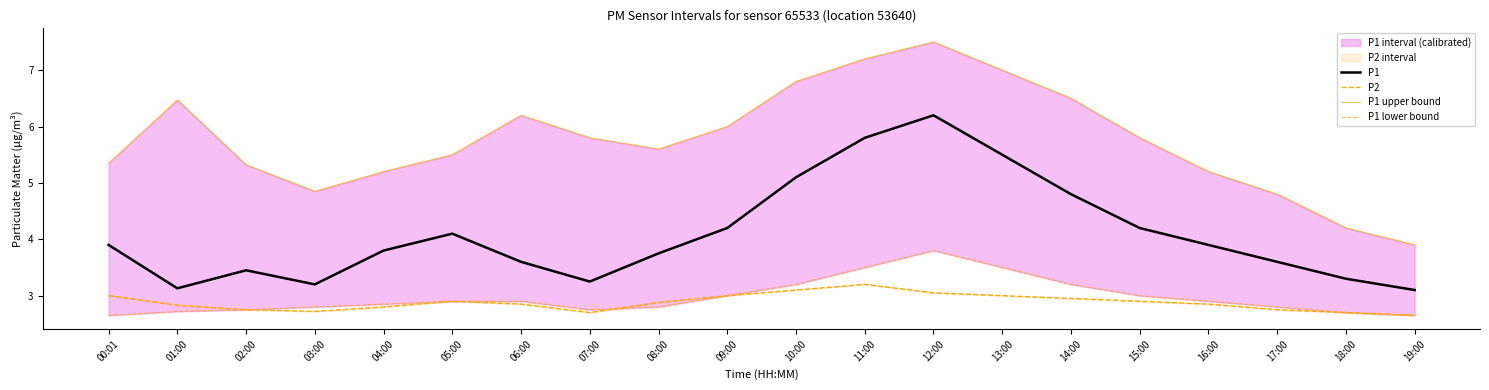

What is the label of the 13th point from the right?

07:00